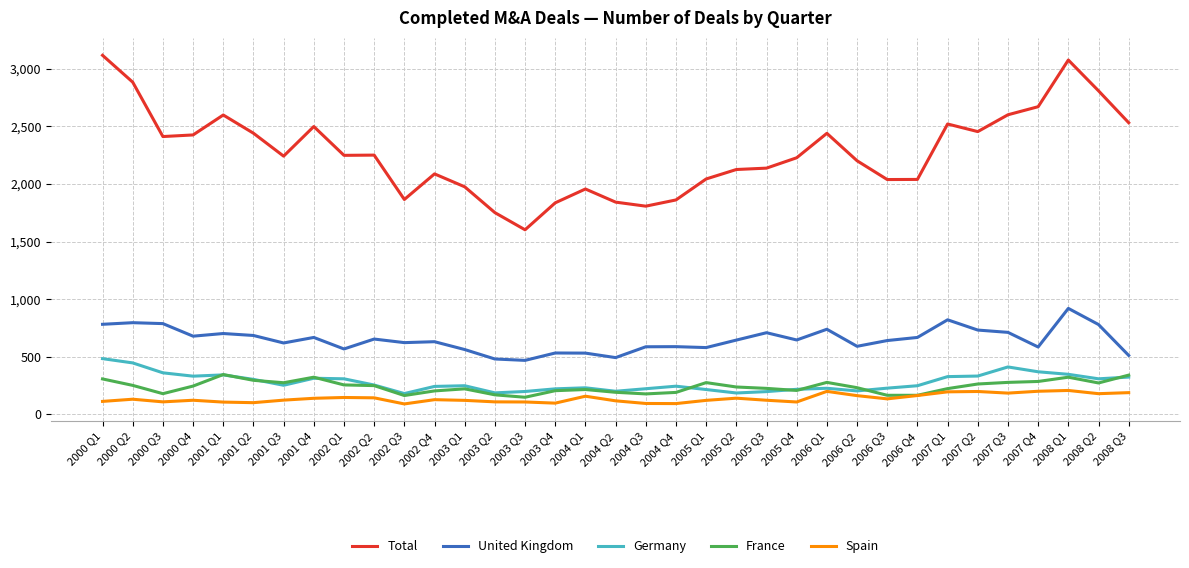

Where is Total nearest to the value 2359?

2000 Q3